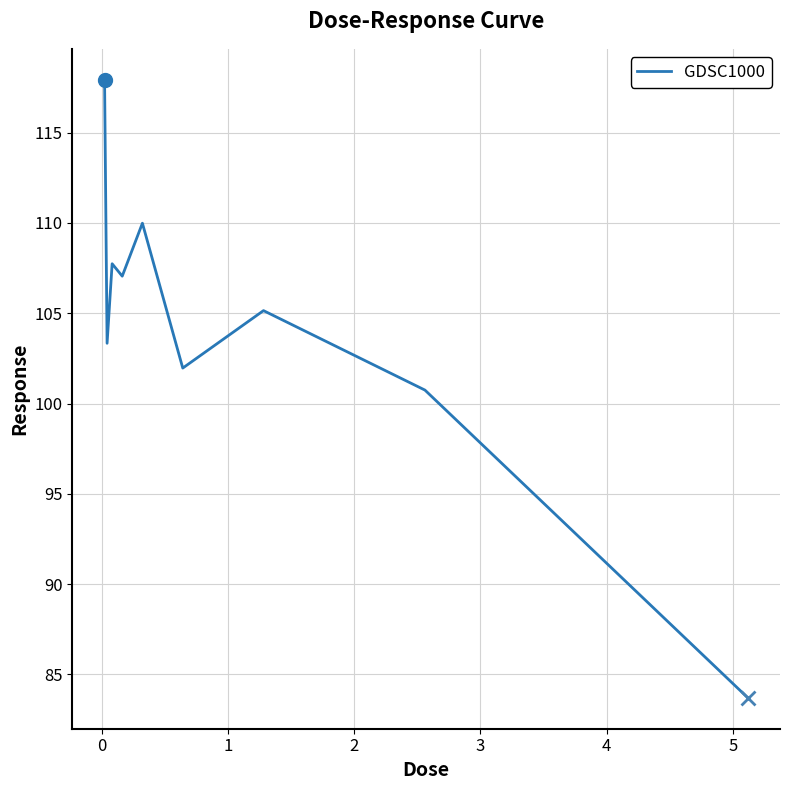

What is the difference between the maximum and minimum values?

34.2